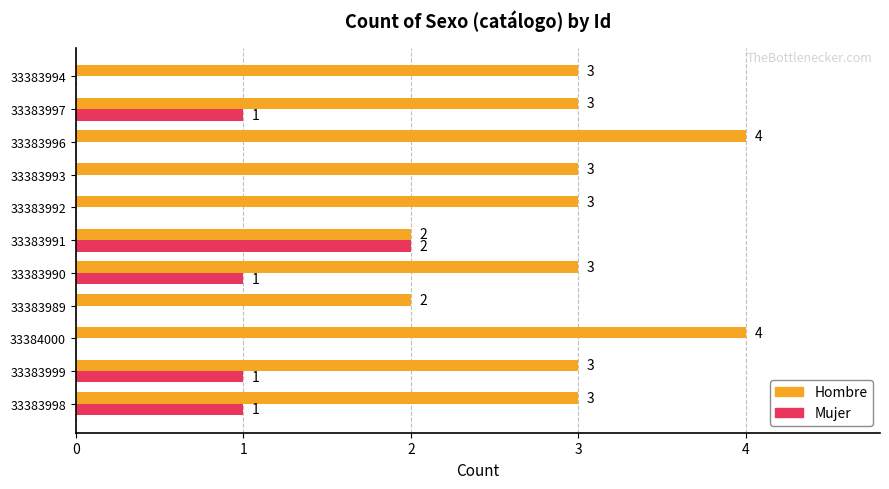

True or false: Mujer has a value of 0 at 33384000.

True